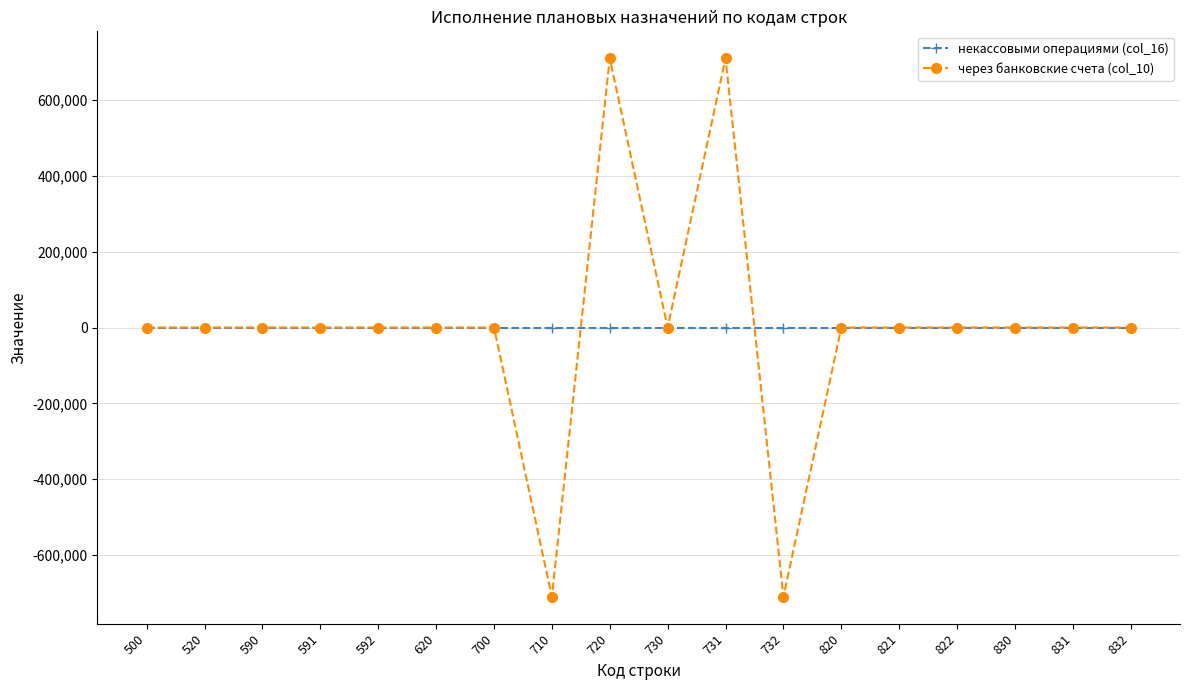

True or false: через банковские счета (col_10) has more than 0 interior local peaks.

True